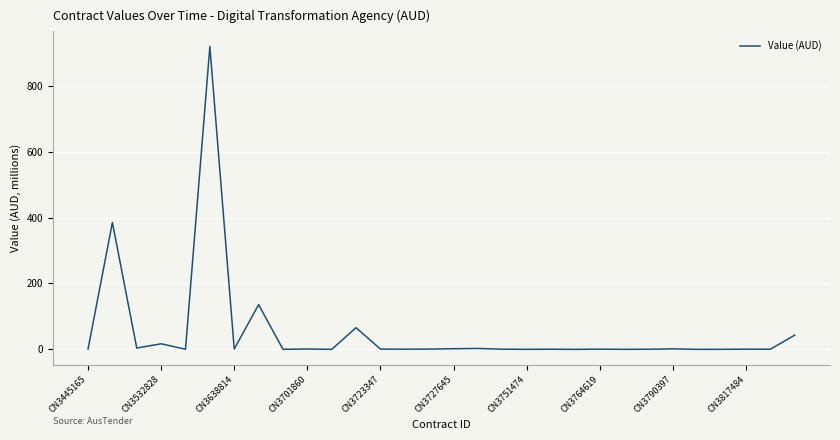

Does the chart display data point markers on the line(s)?

No